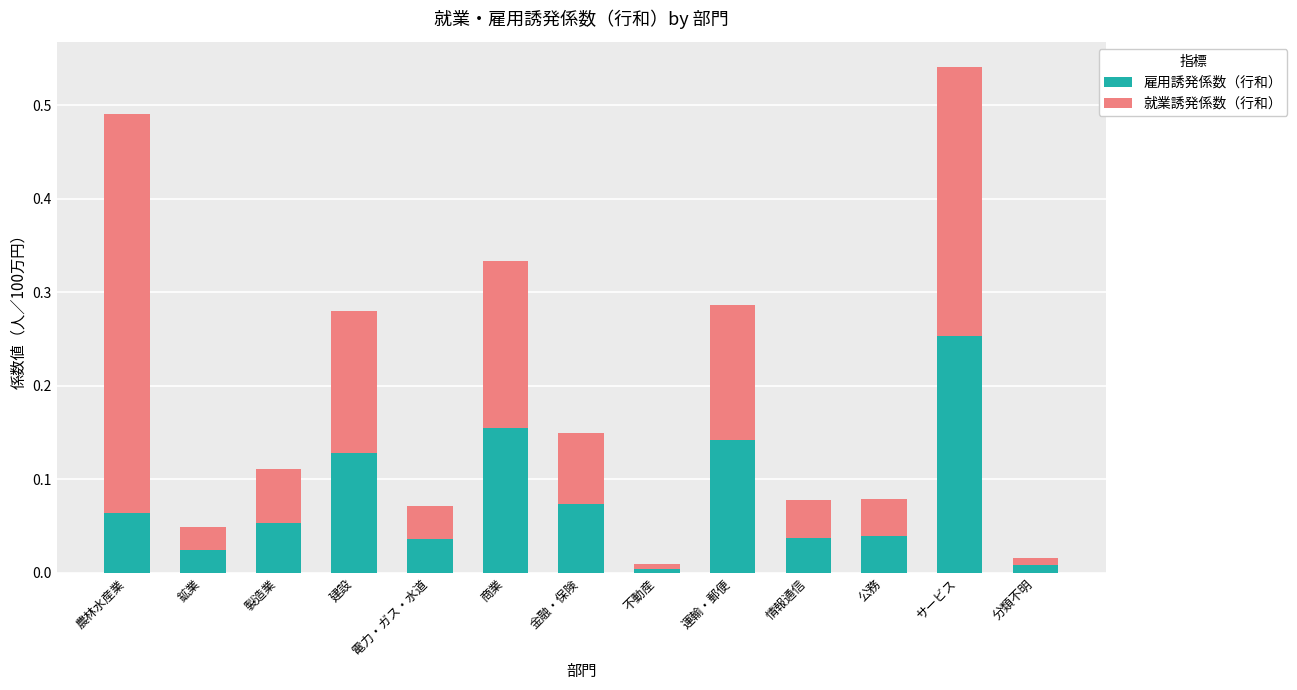

At which category is the sum across all series the highest?

サービス